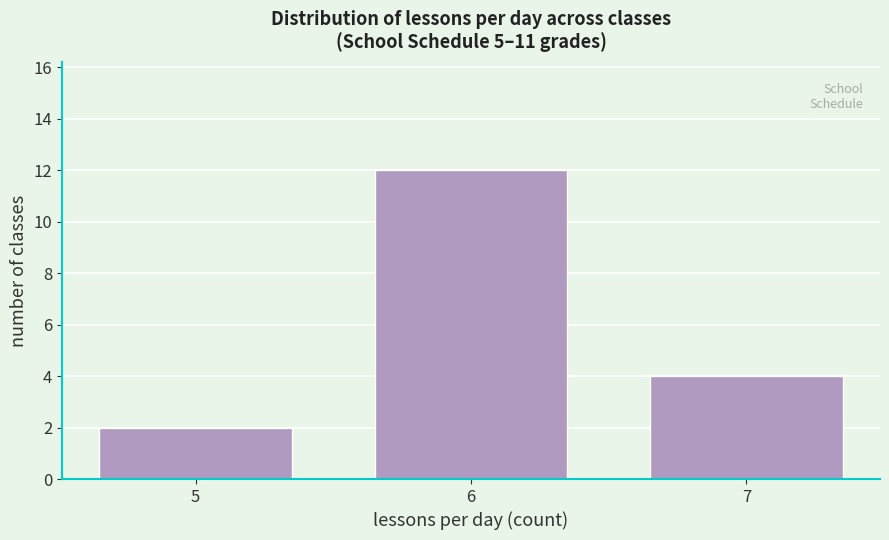

Reading left to right, list all the values displayed in this chart.

2	12	4